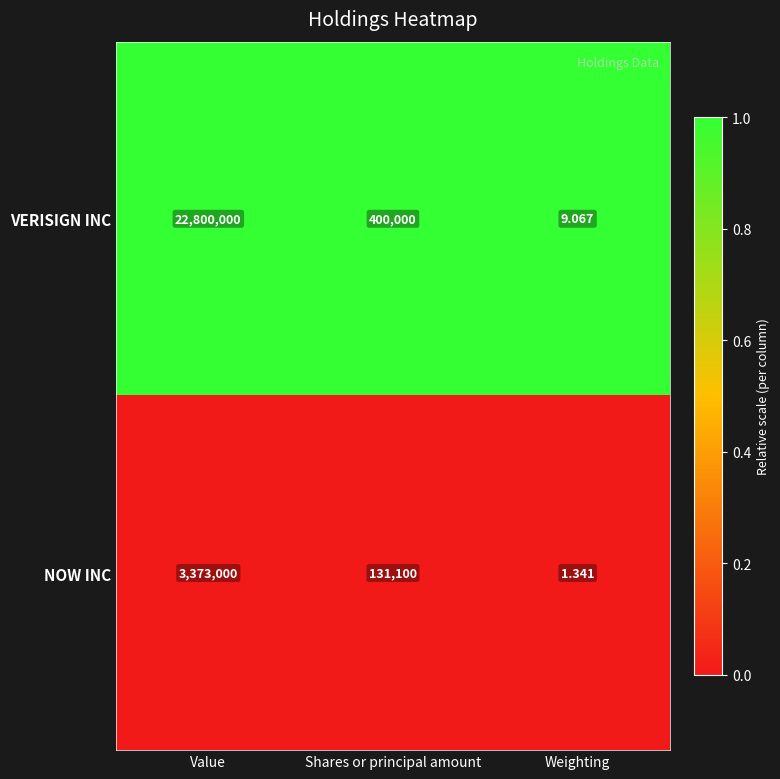

Count the number of data series in this chart.

2